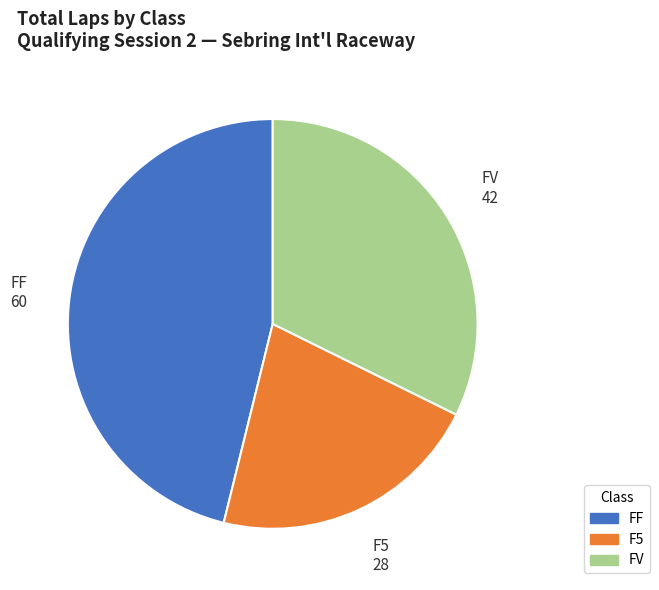

How many slices are in this pie chart?

3